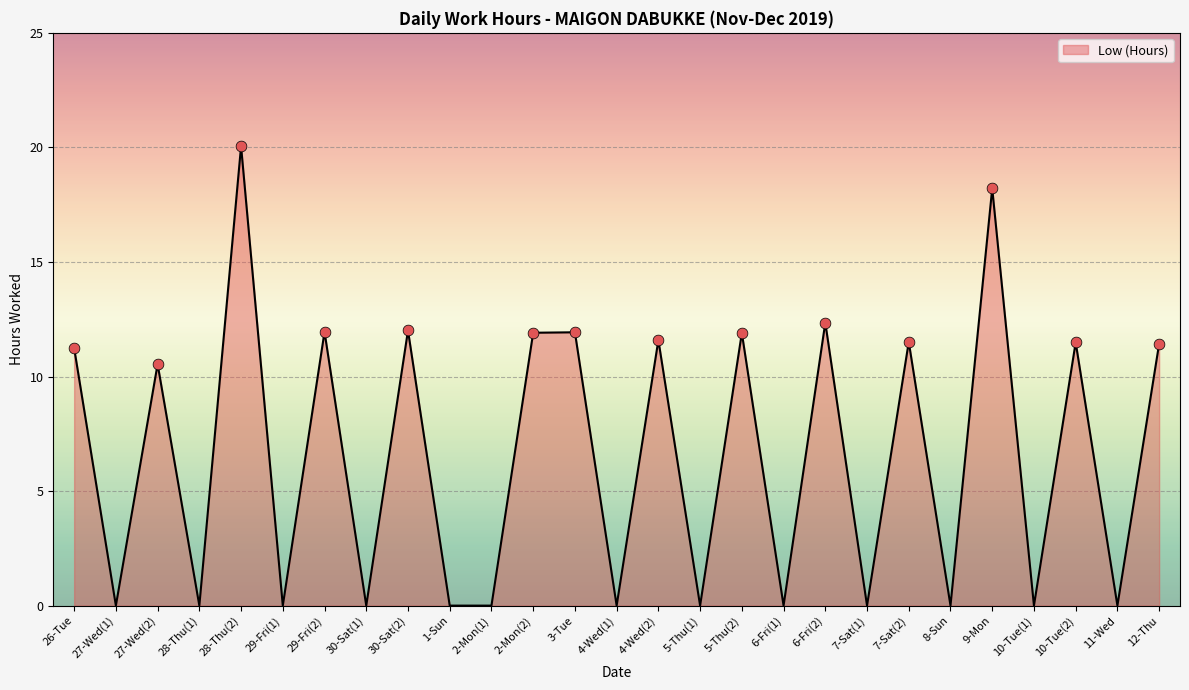

Which has a higher value, 10-Tue(2) or 30-Sat(1)?

10-Tue(2)